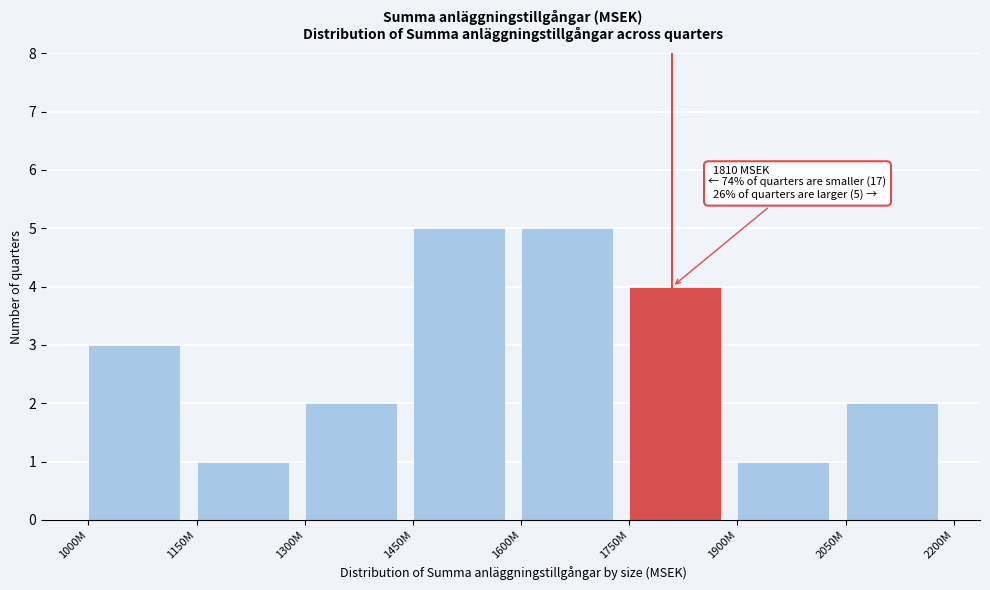

Reading left to right, what are all the values shown in this chart?

1000M=3	1150M=1	1300M=2	1450M=5	1600M=5	1750M=4	1900M=1	2050M=2